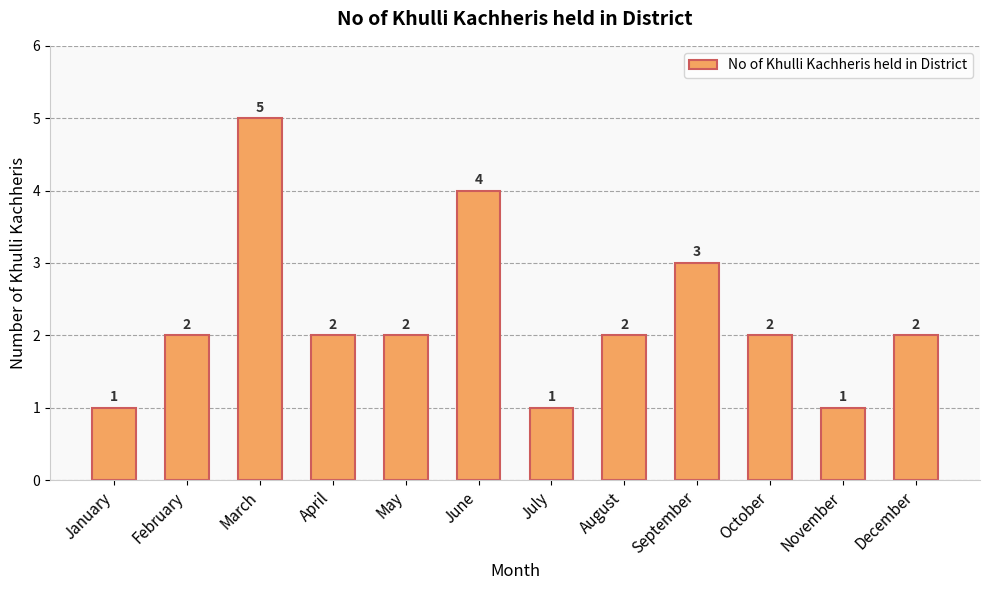

Reading right to left, extract all data points from this chart.

December=2	November=1	October=2	September=3	August=2	July=1	June=4	May=2	April=2	March=5	February=2	January=1